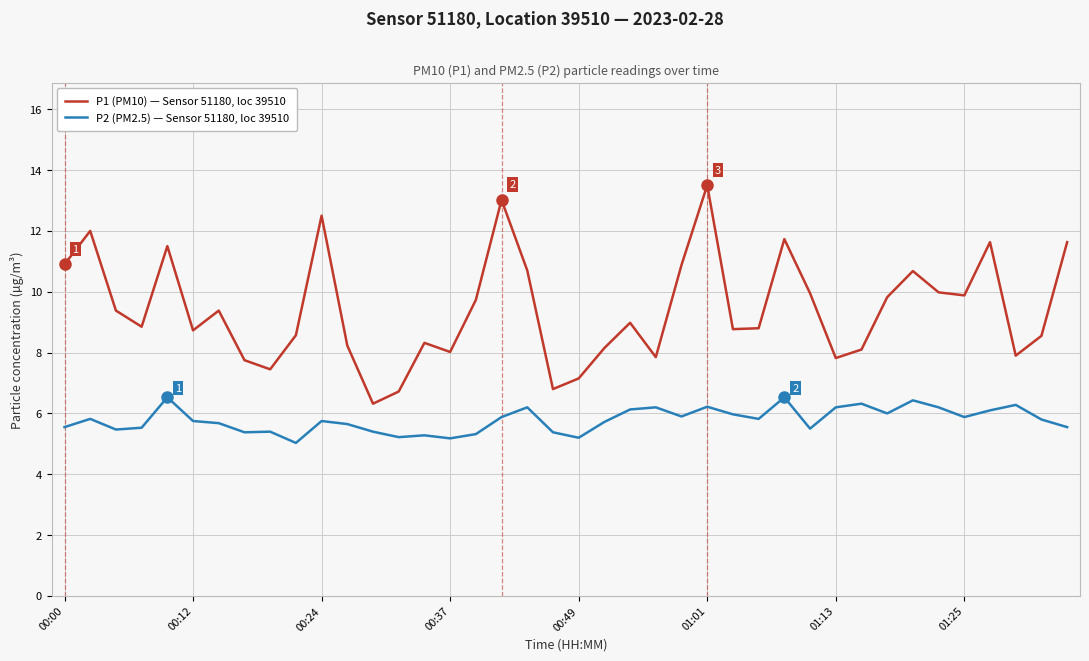

What is the difference between the maximum and minimum values in the P1 (PM10) — Sensor 51180, loc 39510 series?

7.2